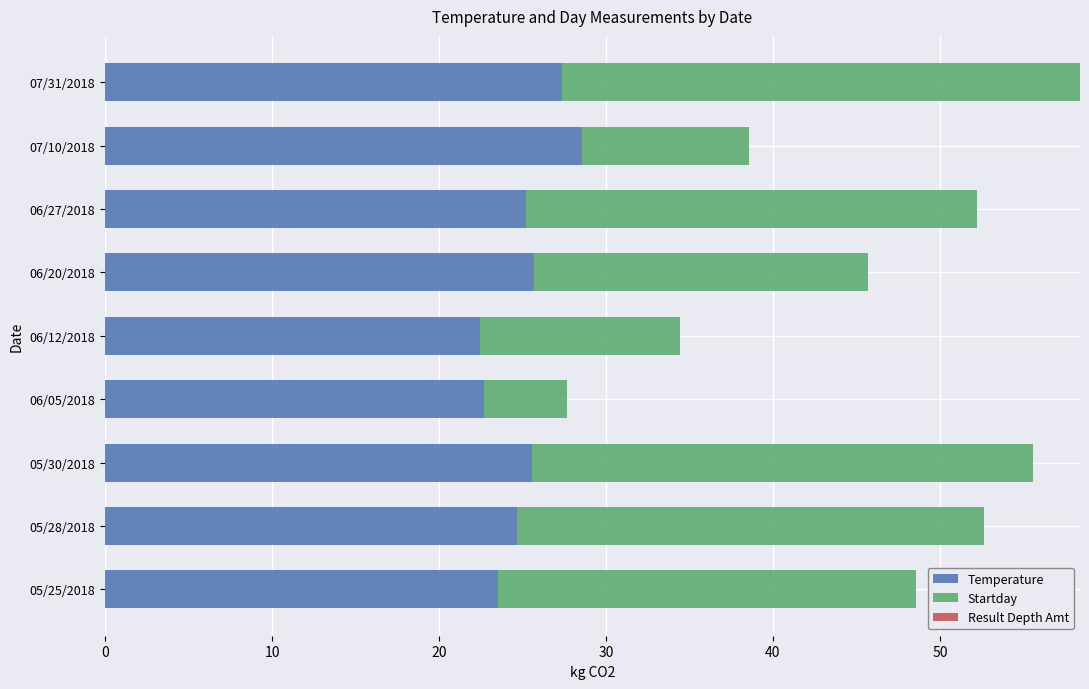

Is it true that Temperature equals 25.6 at 05/30/2018?

True